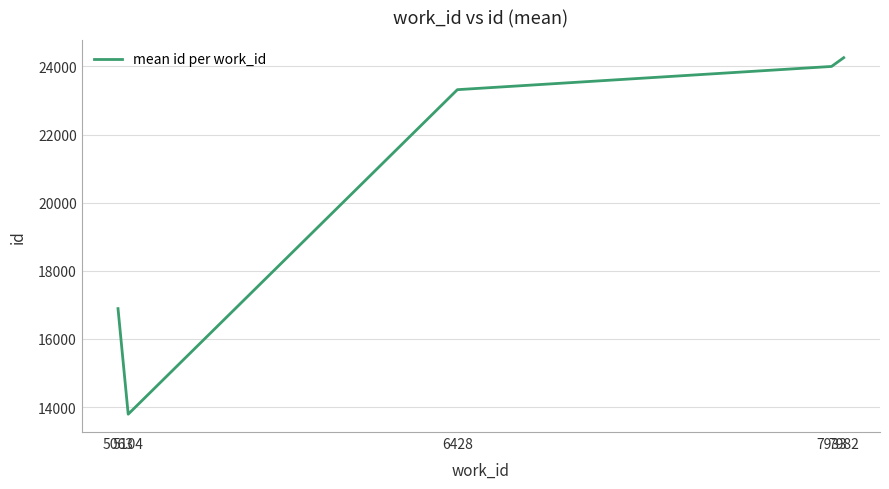

What is the sum of all values?

102258.7